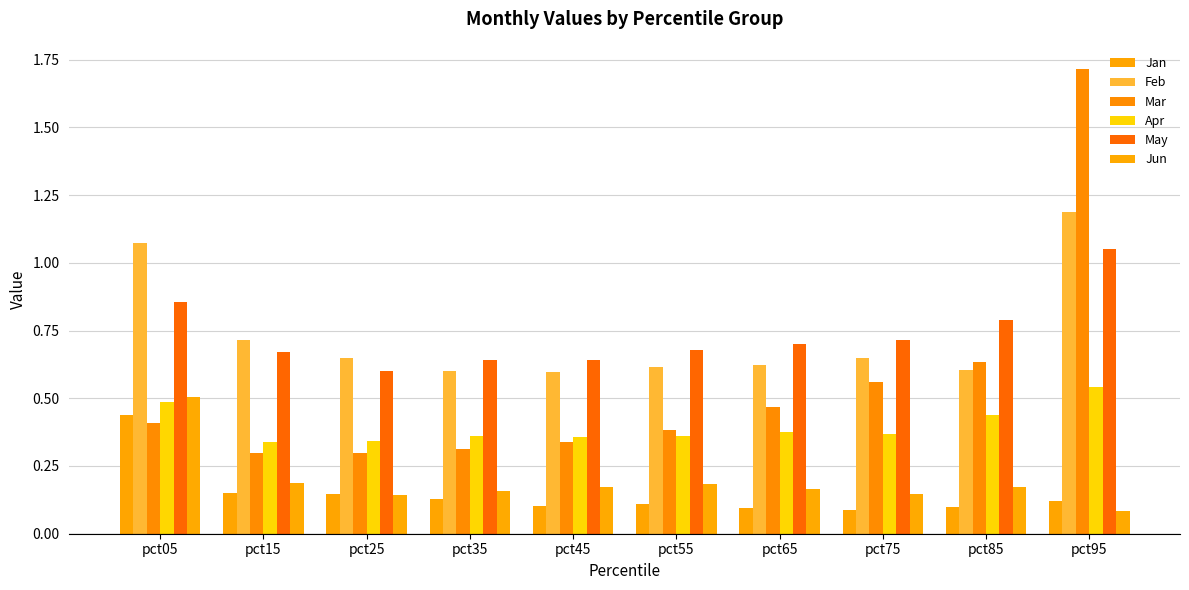

What is the value of the Apr bar at the 7th from the left?

0.4